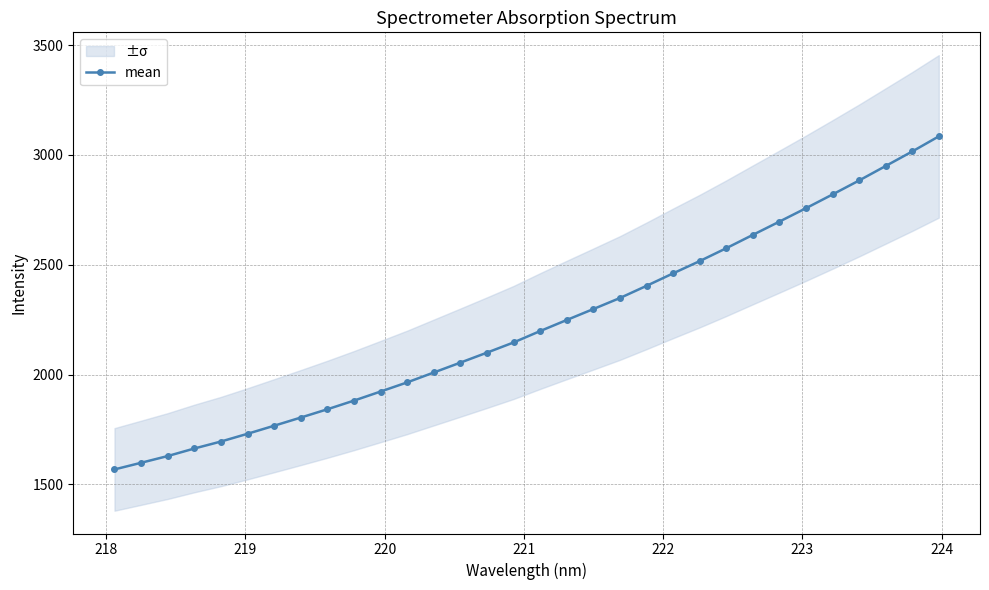

True or false: there are more than 1 points higher than both neighbors.

False